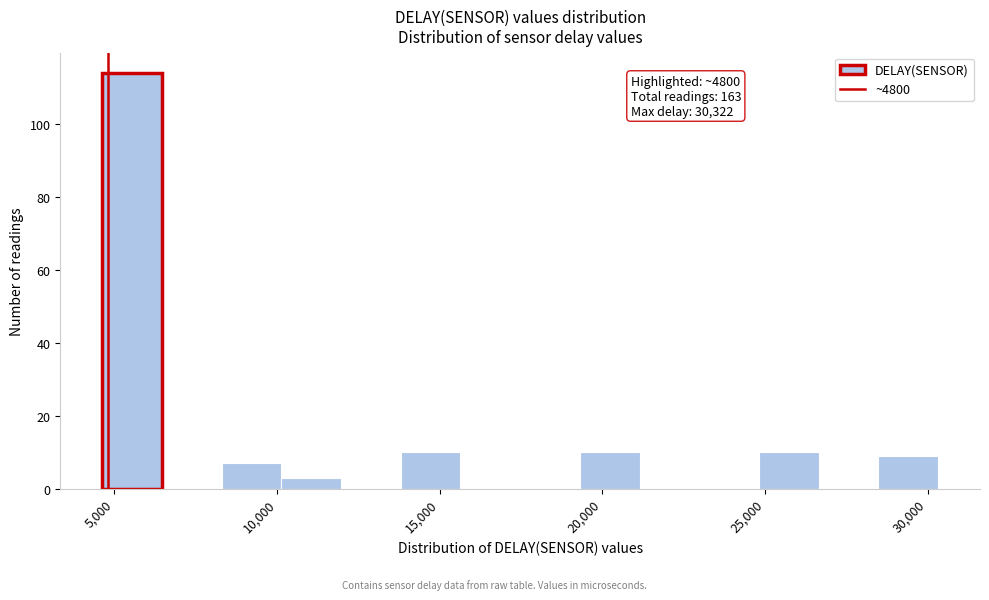

Around what value on the x-axis is the tallest bar? Give the approximate position of its centre, as read against the axis.

5500